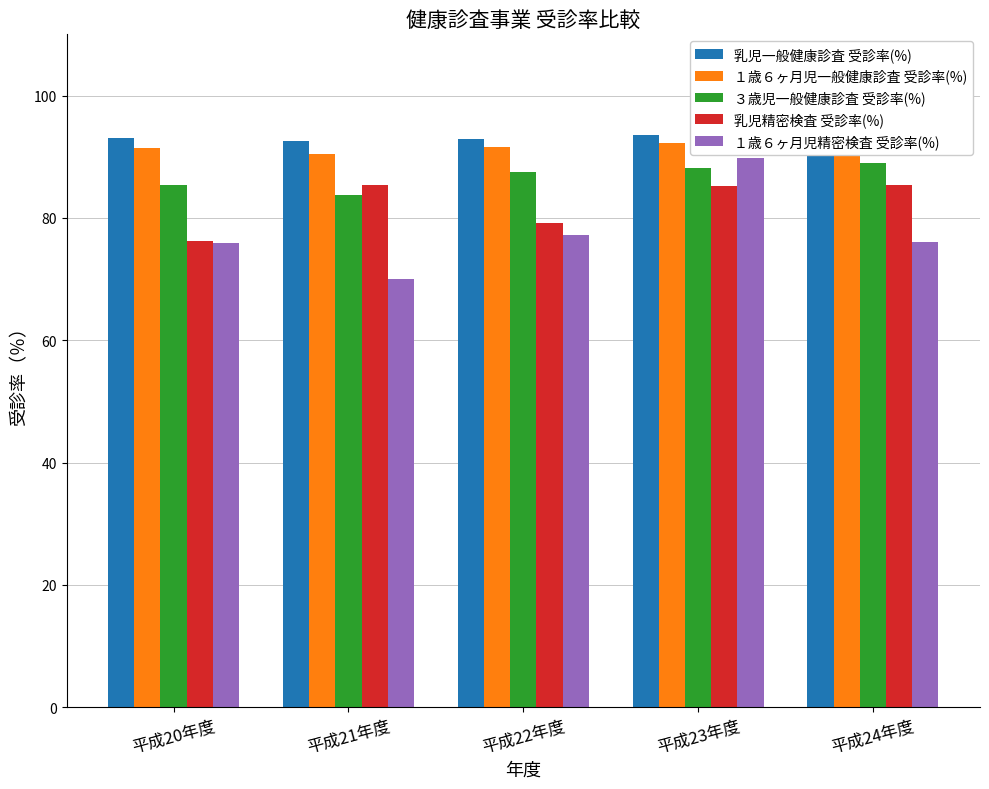

Are the bars horizontal?

No